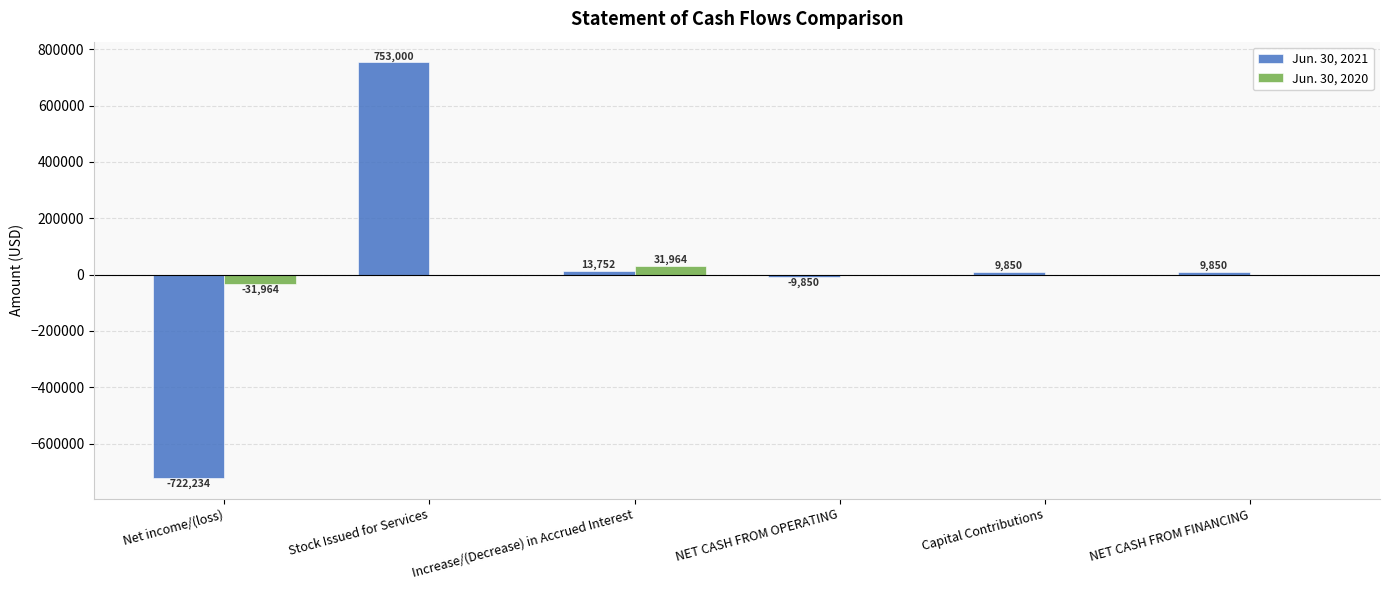

Where does the Jun. 30, 2021 series first go above 9850?

Stock Issued for Services